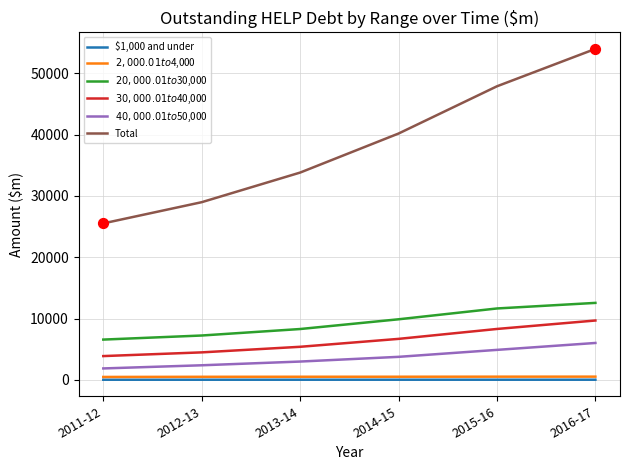

At how many categories does at least one series exceed 42605?

2